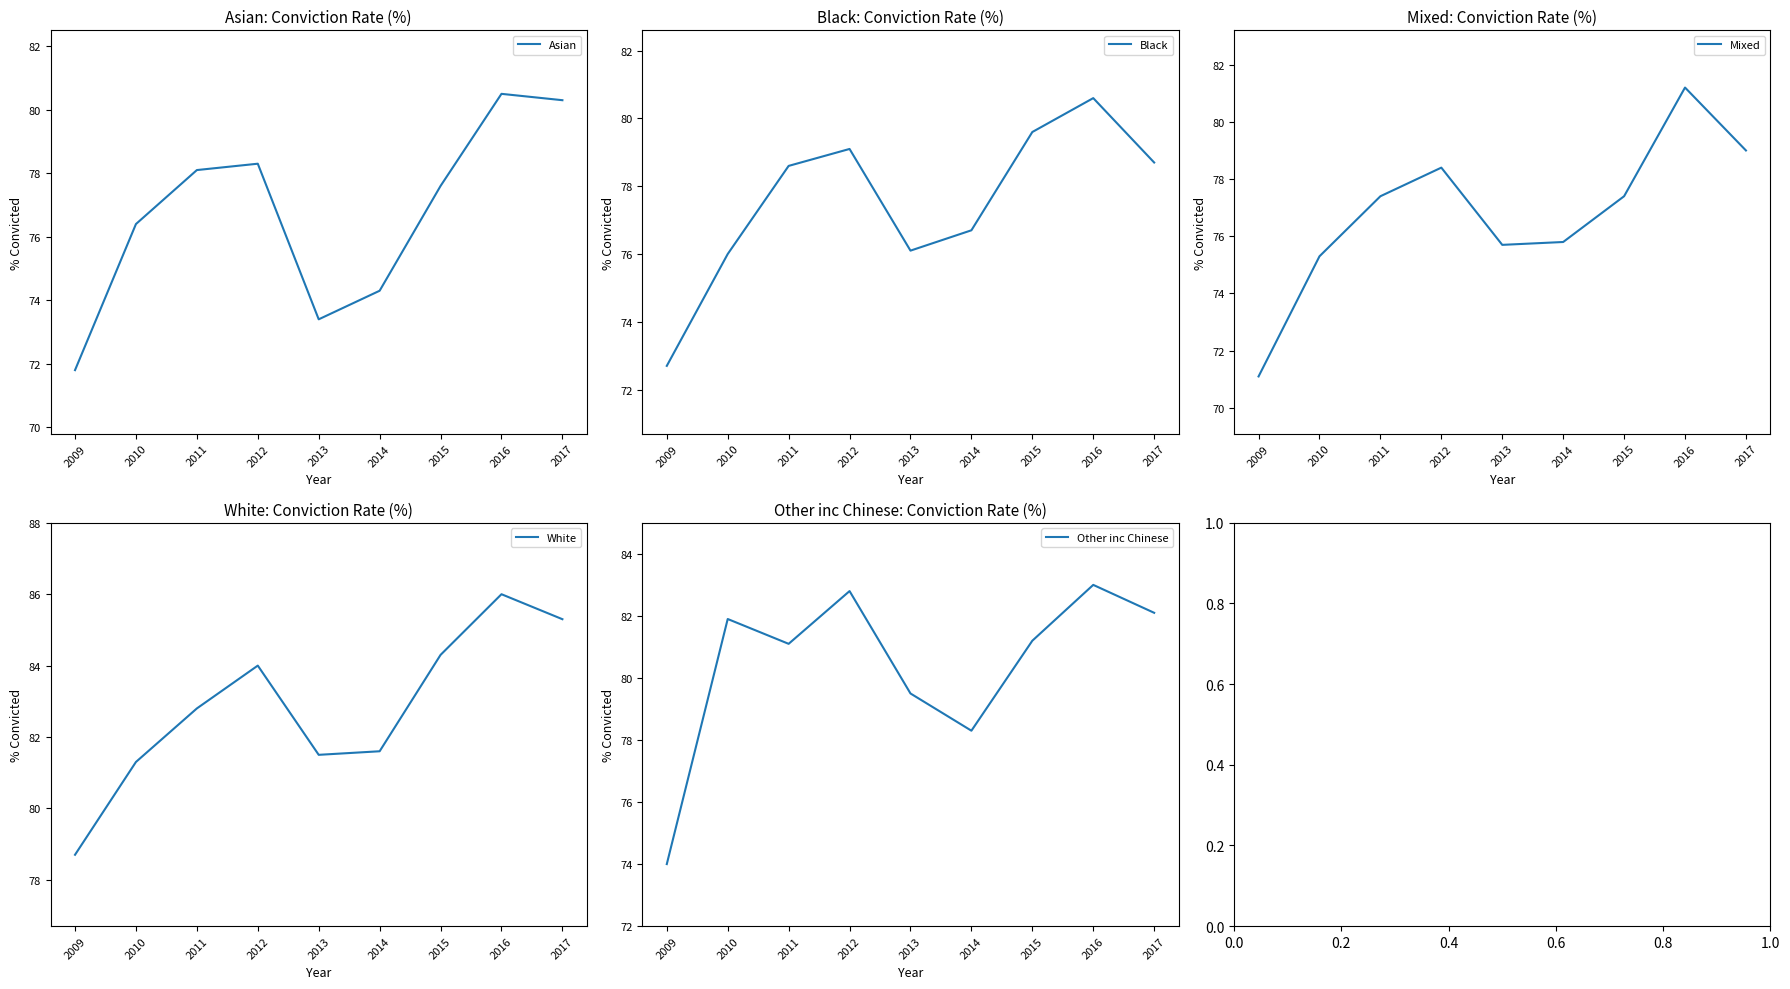

Reading left to right, extract all data points from this chart.

Asian: 71.8	76.4	78.1	78.3	73.4	74.3	77.6	80.5	80.3
Black: 72.7	76.0	78.6	79.1	76.1	76.7	79.6	80.6	78.7
Mixed: 71.1	75.3	77.4	78.4	75.7	75.8	77.4	81.2	79.0
White: 78.7	81.3	82.8	84.0	81.5	81.6	84.3	86.0	85.3
Other inc Chinese: 74.0	81.9	81.1	82.8	79.5	78.3	81.2	83.0	82.1